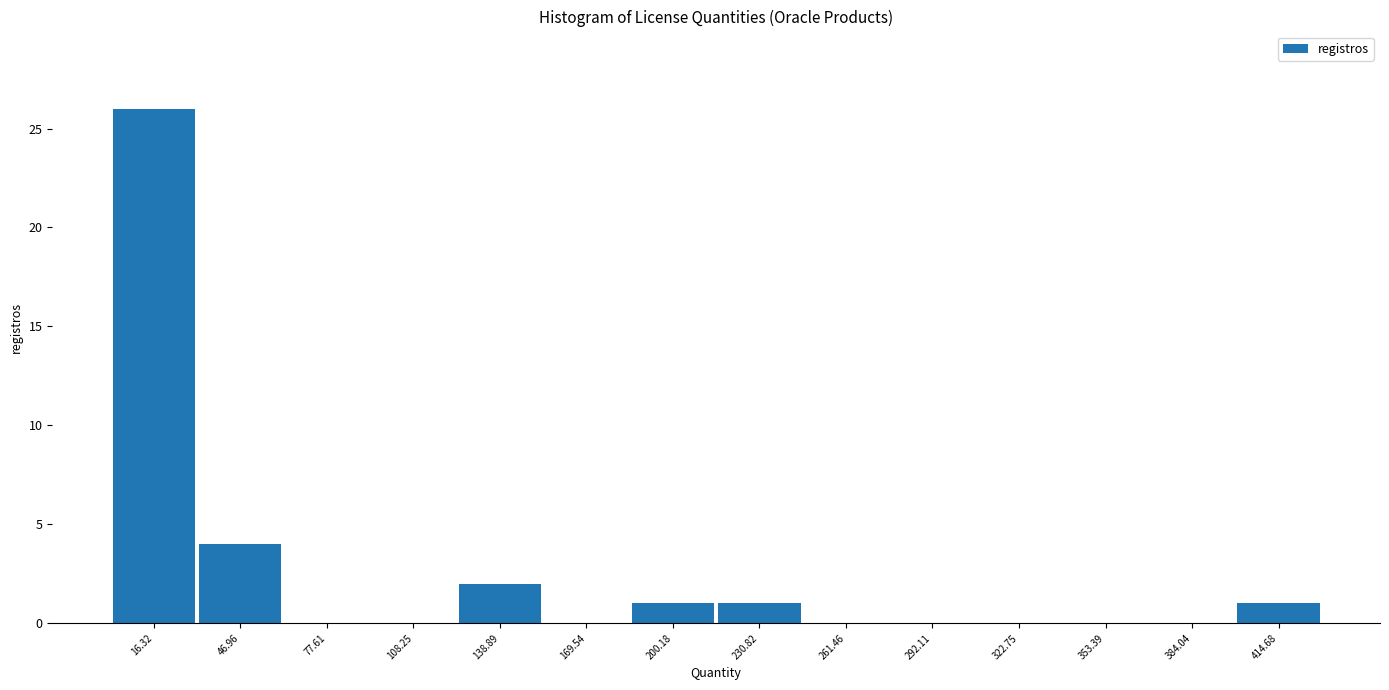

Over which range of the x-axis is the bar tallest?

0 to 30